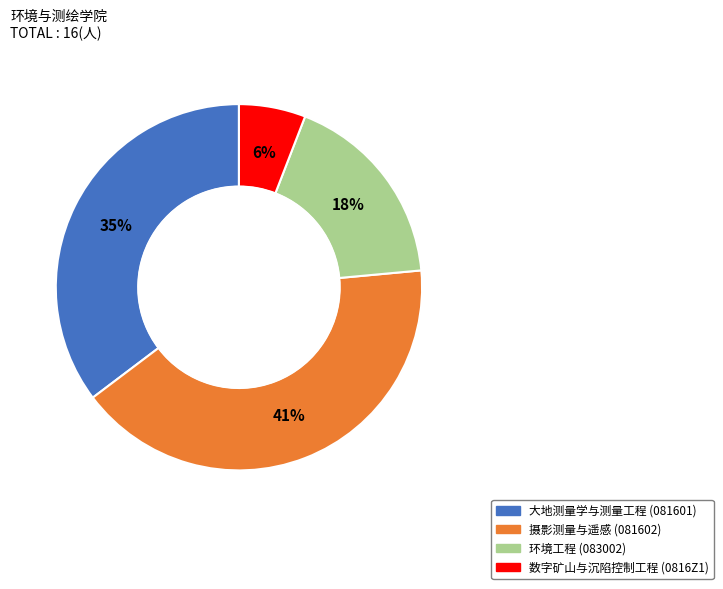

Is the sum of 环境工程 and 摄影测量与遥感 greater than half?

Yes